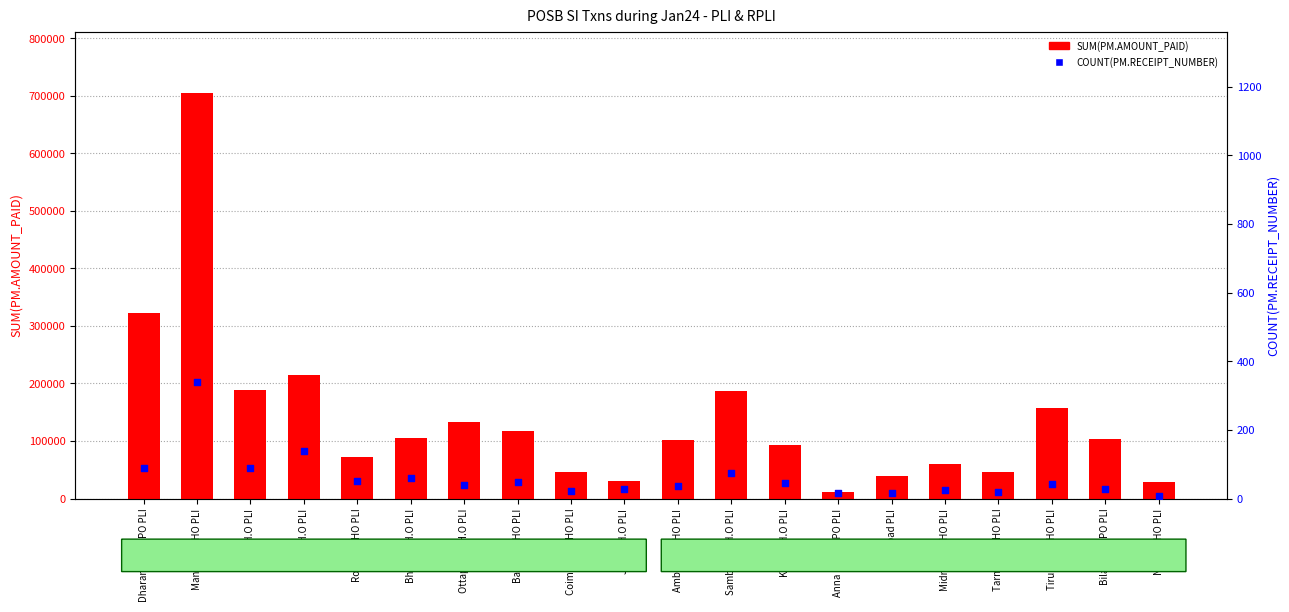

What is the total value across all series at Rourkela HO PLI?

72894